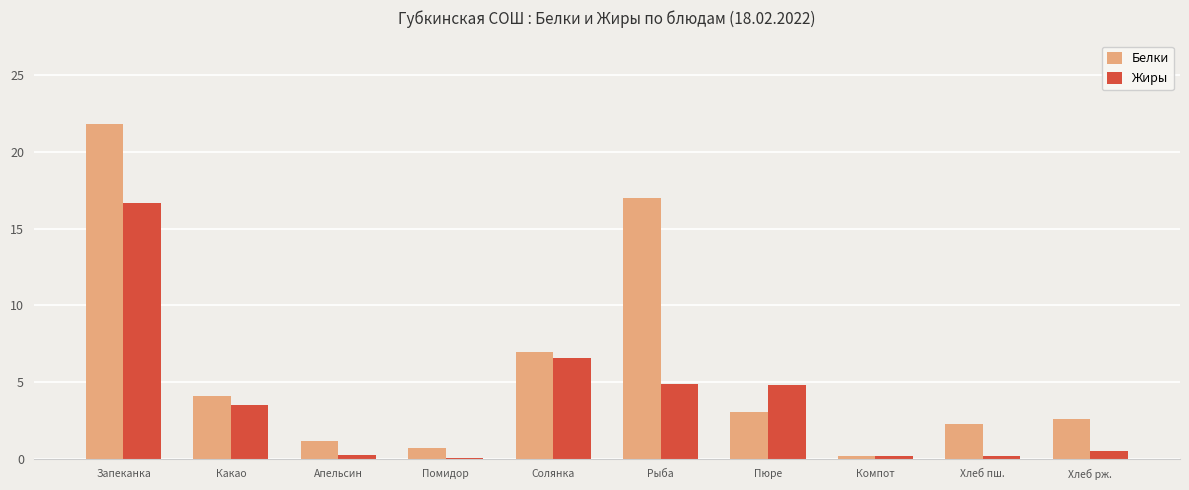

What is the label of the 9th bar from the left?

Хлеб пш.